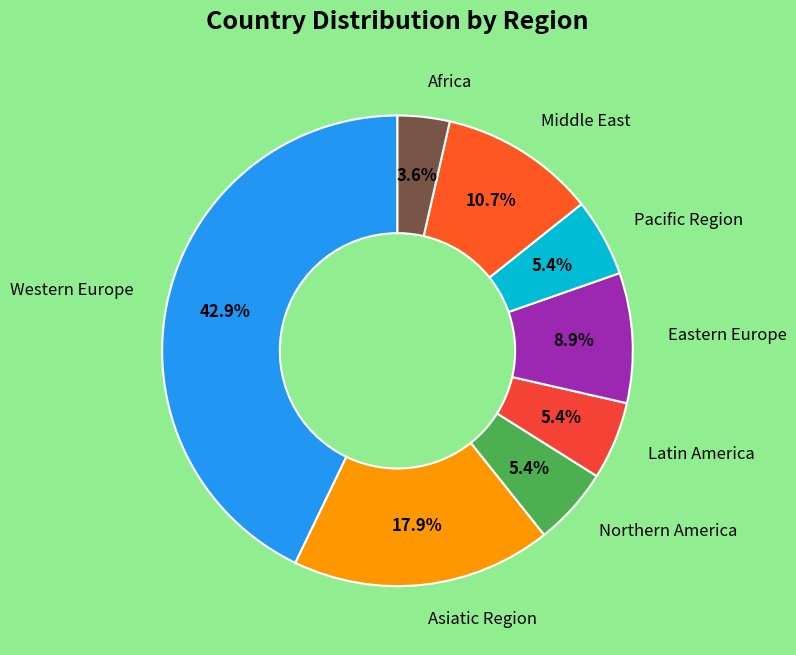

Count the number of slices in the pie.

8